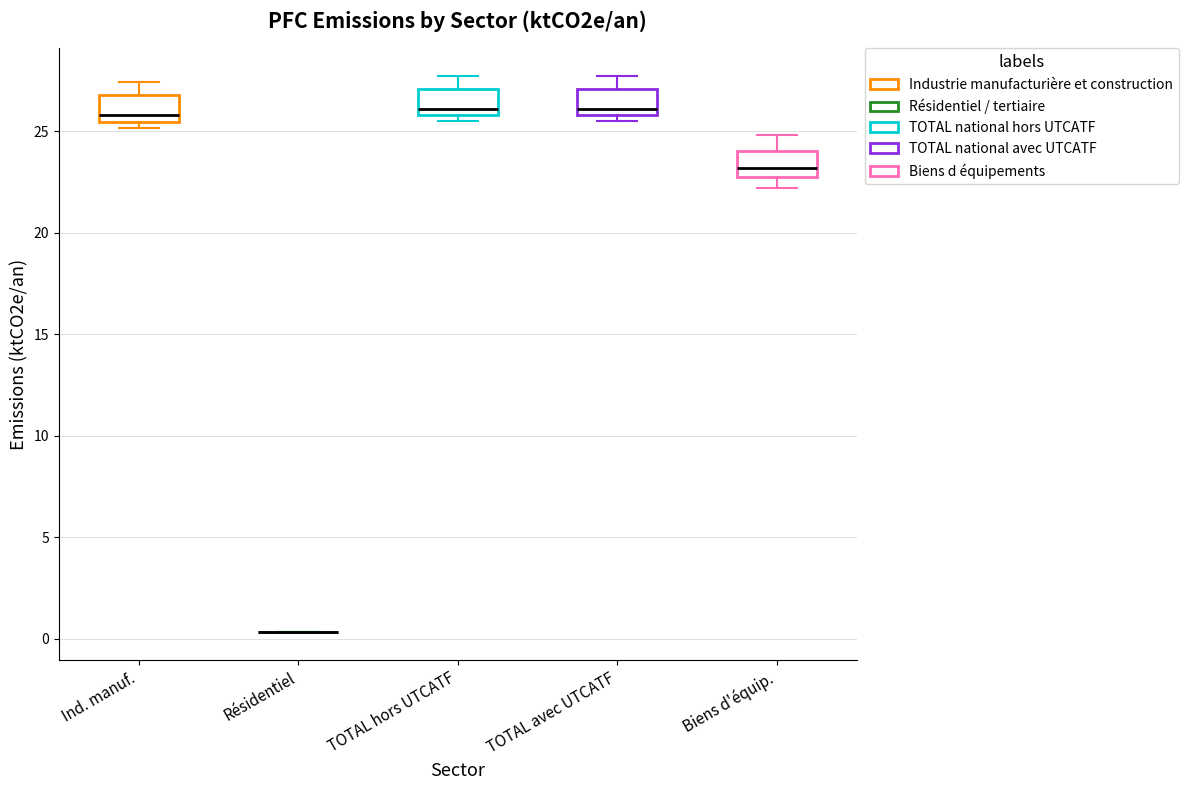

Reading left to right, transcribe this box plot: for each box, give where its median line is, the range the box spans, and where its two whiskers end, as read against the y-axis. The values are not printed on the chart, so give them approximately, as read against the axis.

Ind. manuf.: median 26.0, box 25.5 to 27.0, whiskers 25.0 to 27.5
Résidentiel: box collapsed to a line at 0.5, whiskers 0.5 to 0.5
TOTAL hors UTCATF: median 26.0 (just above the box's lower edge), box 26.0 to 27.0, whiskers 25.5 to 27.5
TOTAL avec UTCATF: median 26.0 (just above the box's lower edge), box 26.0 to 27.0, whiskers 25.5 to 27.5
Biens d'équip.: median 23.0, box 22.5 to 24.0, whiskers 22.0 to 25.0